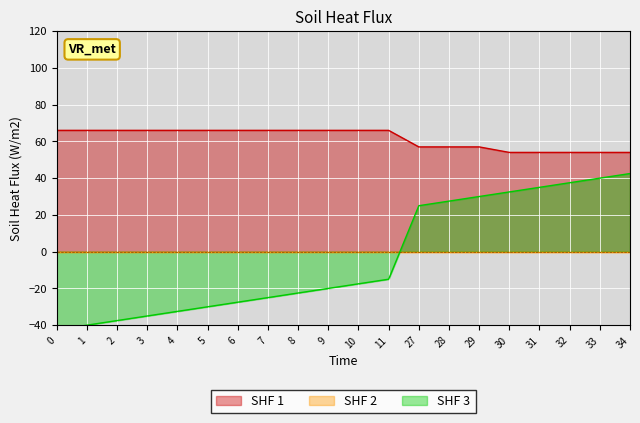

What is the lowest value of the Temperature series?

54.0